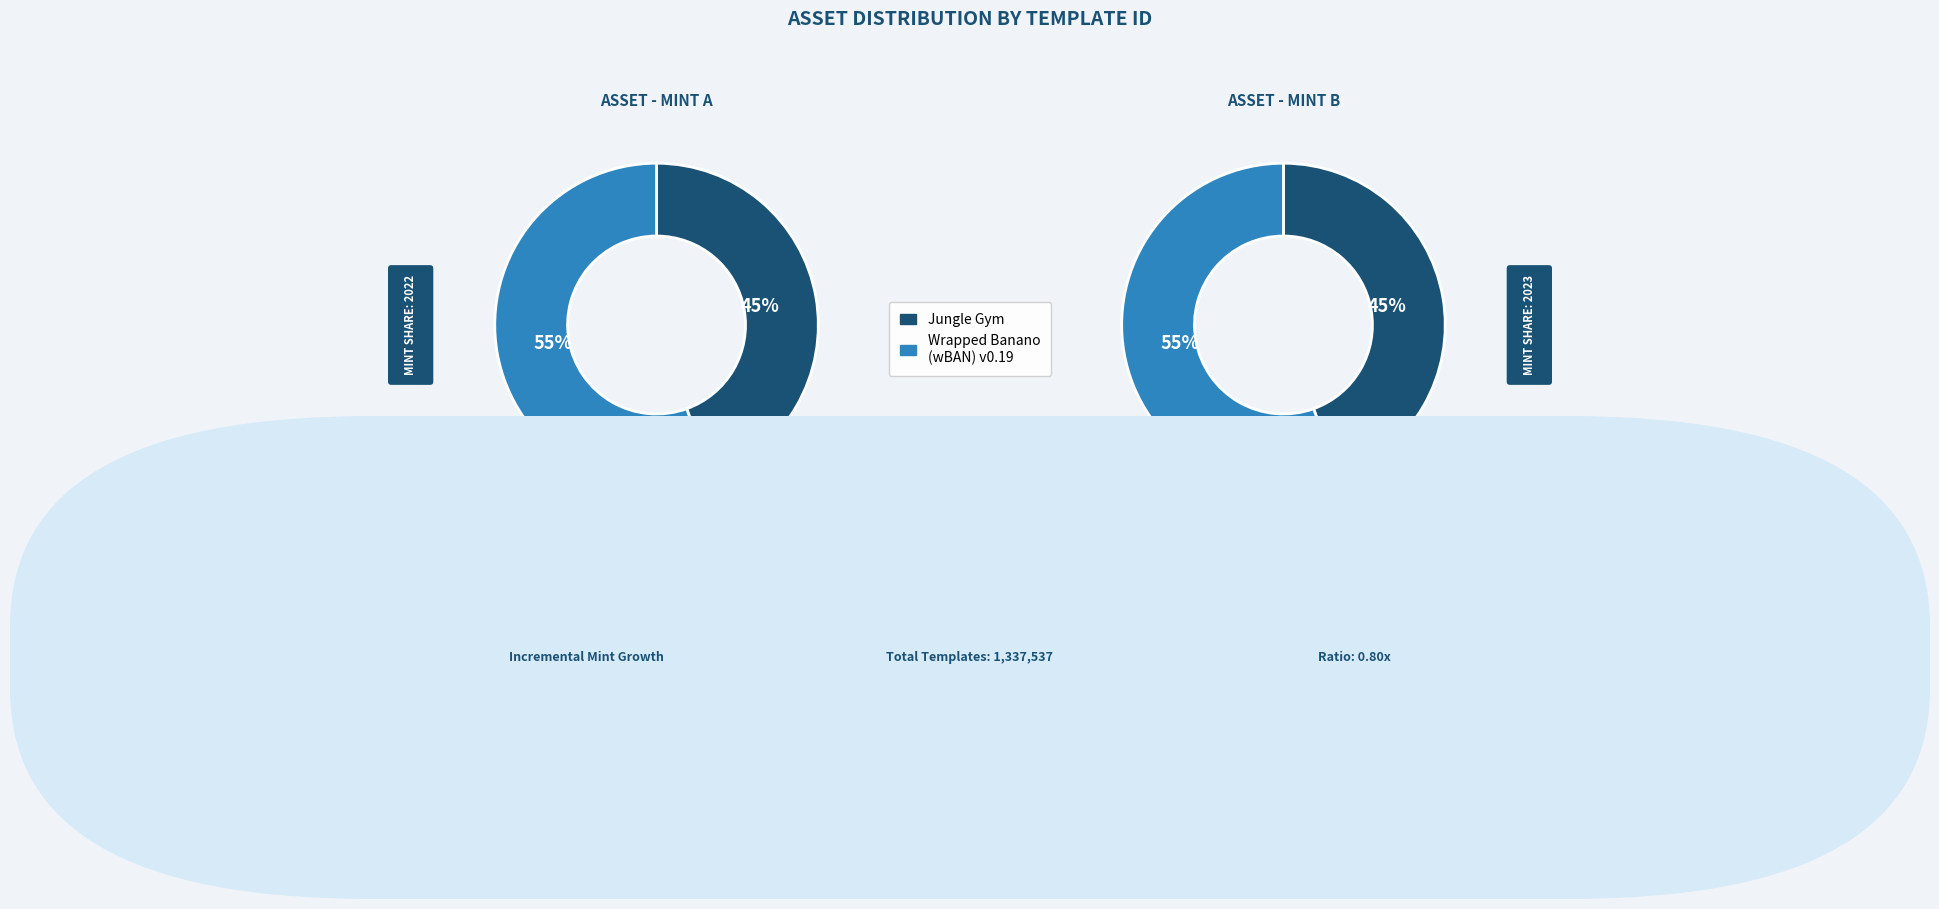

To the nearest percent, what percentage of the pie is Jungle Gym (1099901245195)?

45%